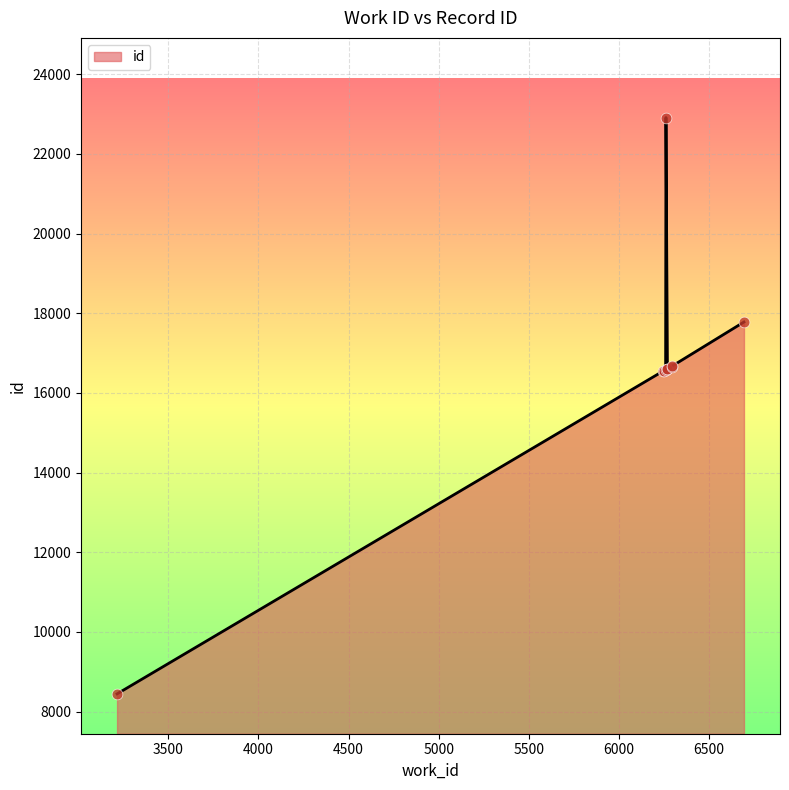

Which has a higher value, 6260 or 6293?

6293